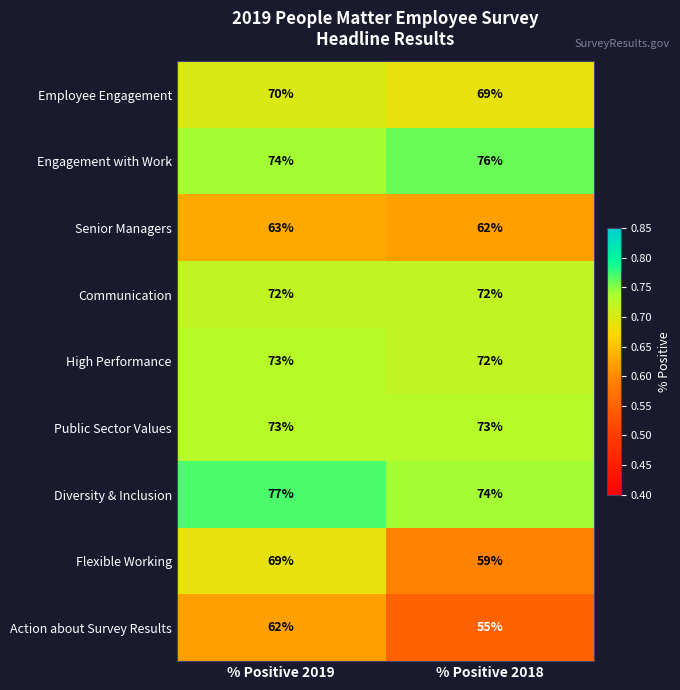

Which series has the largest range (max minus min)?

Flexible Working